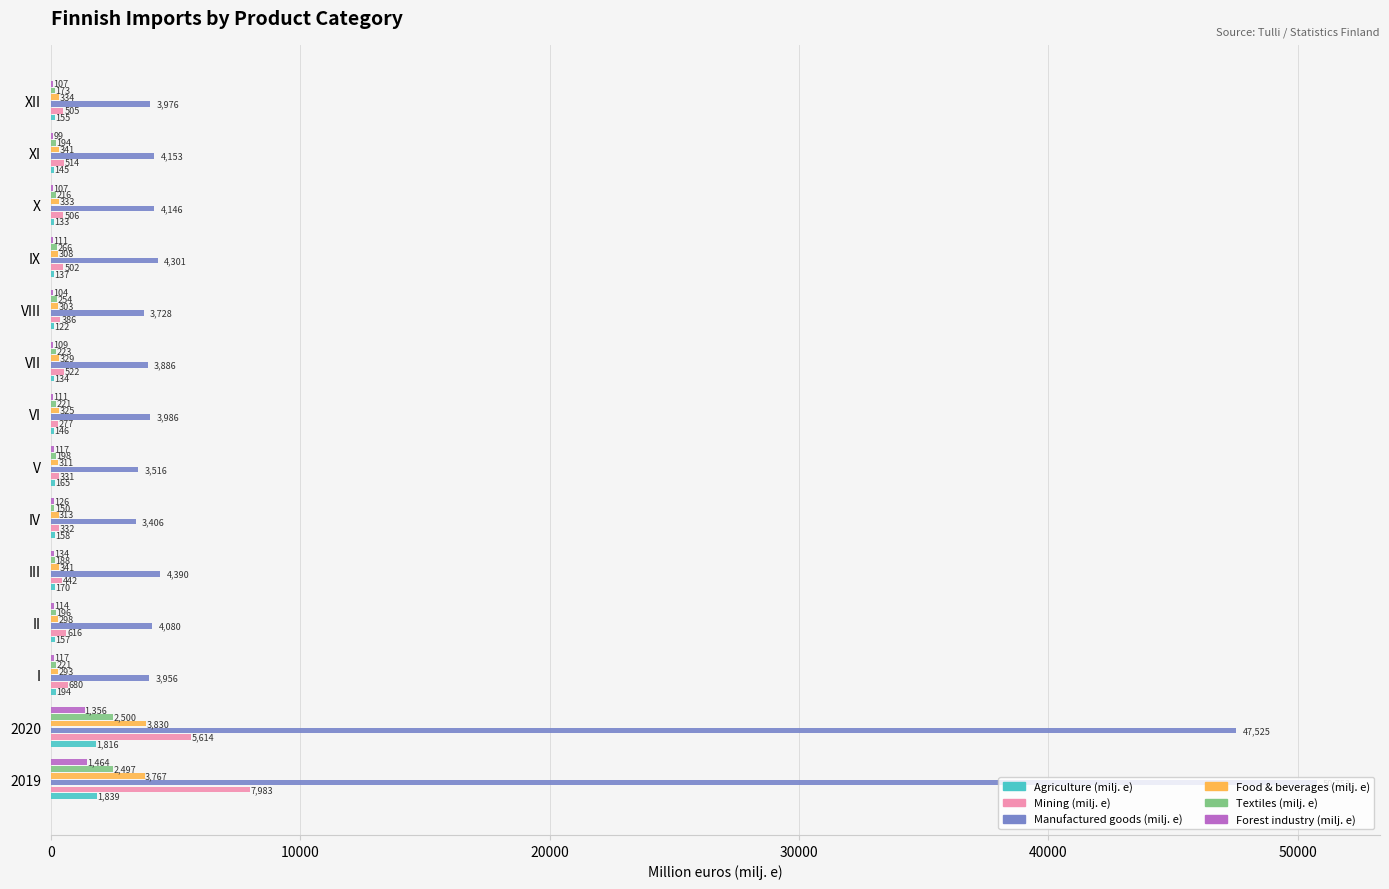

What is the maximum value for Forest industry (milj. e)?

1464.3